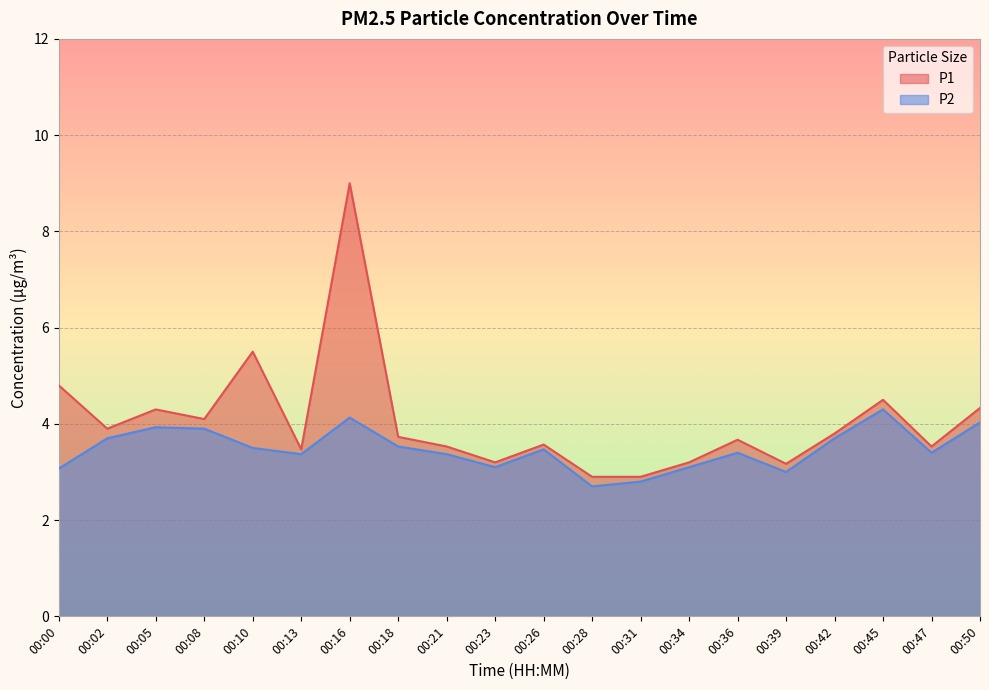

What is the spread (max minus min) of values at 00:34?

0.1